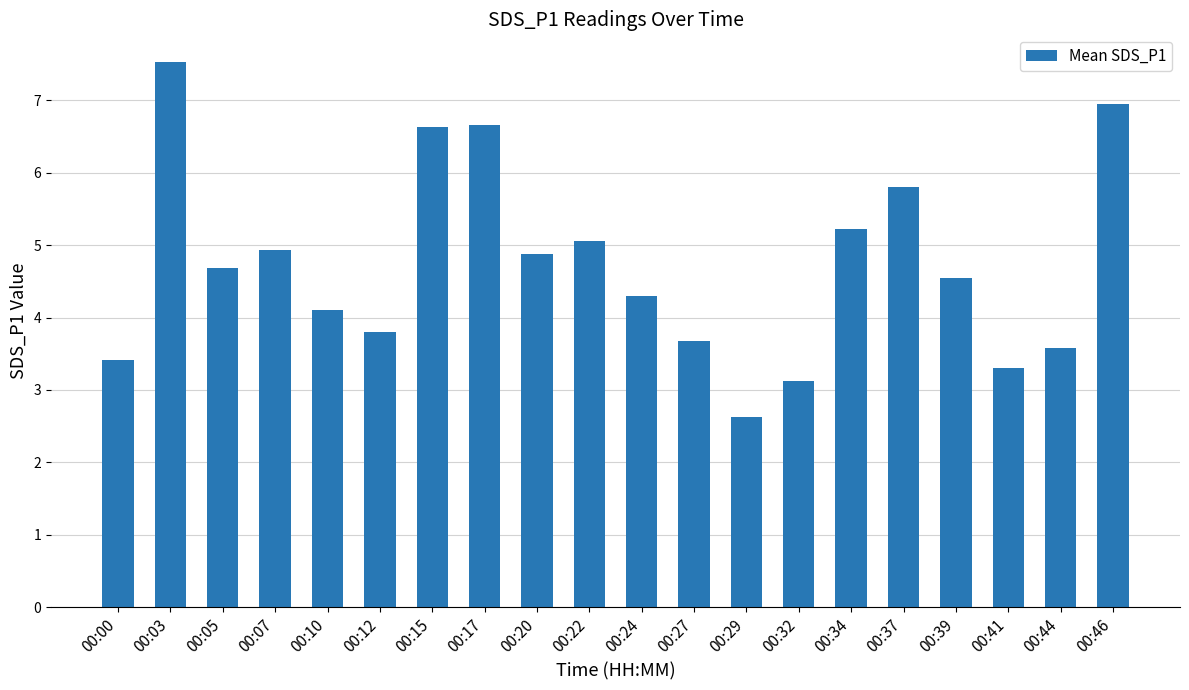

True or false: the data shows 4.9 at 00:20.

True